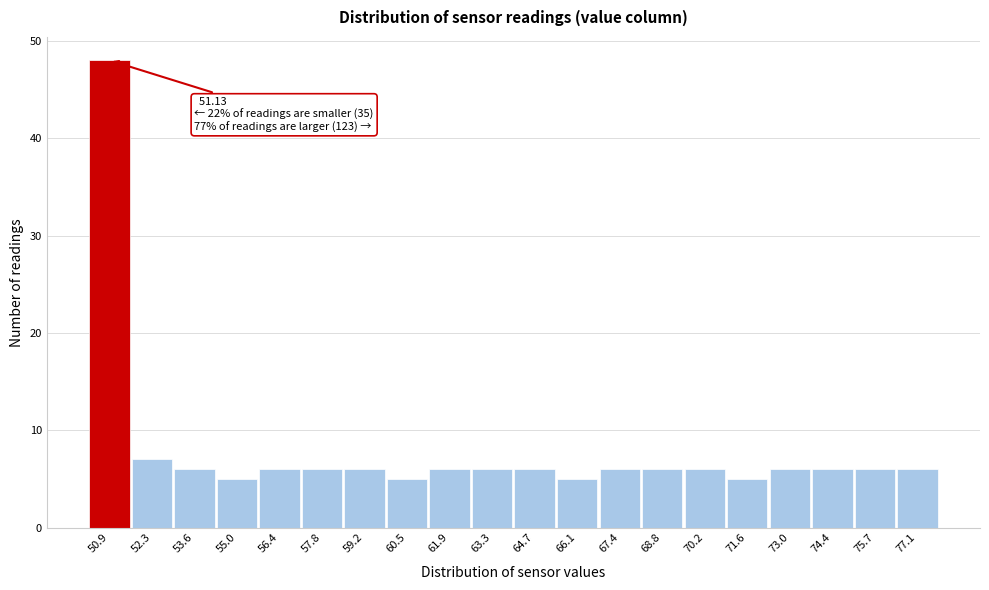

Over which range of the x-axis is the bar tallest?

50.2 to 51.6